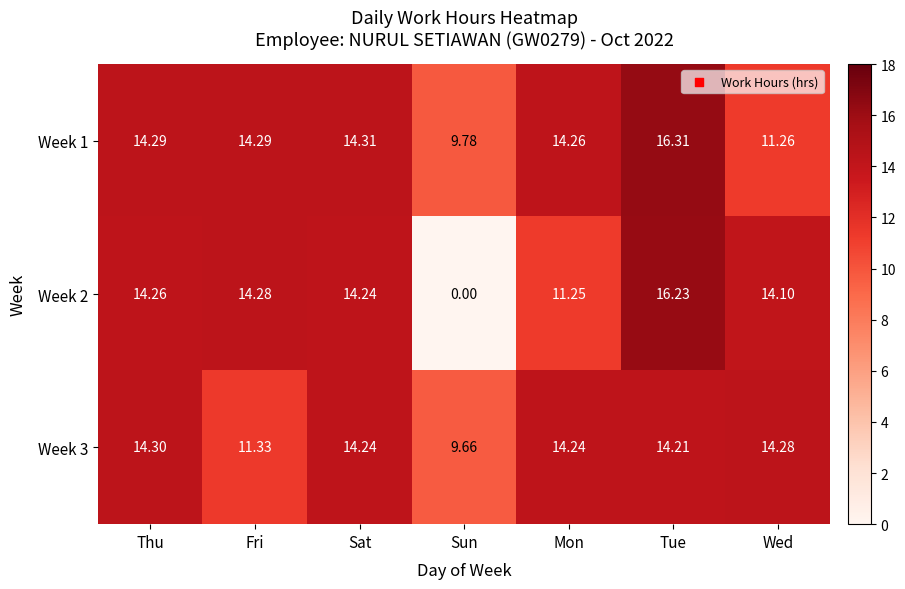

How many values in the Week 3 series exceed 14?

5